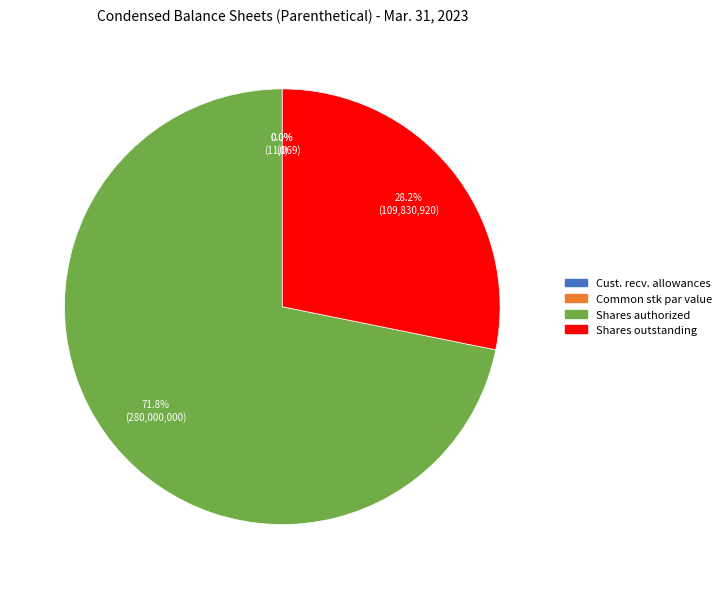

To the nearest percent, what portion does Common stock, shares authorized represent?

72%